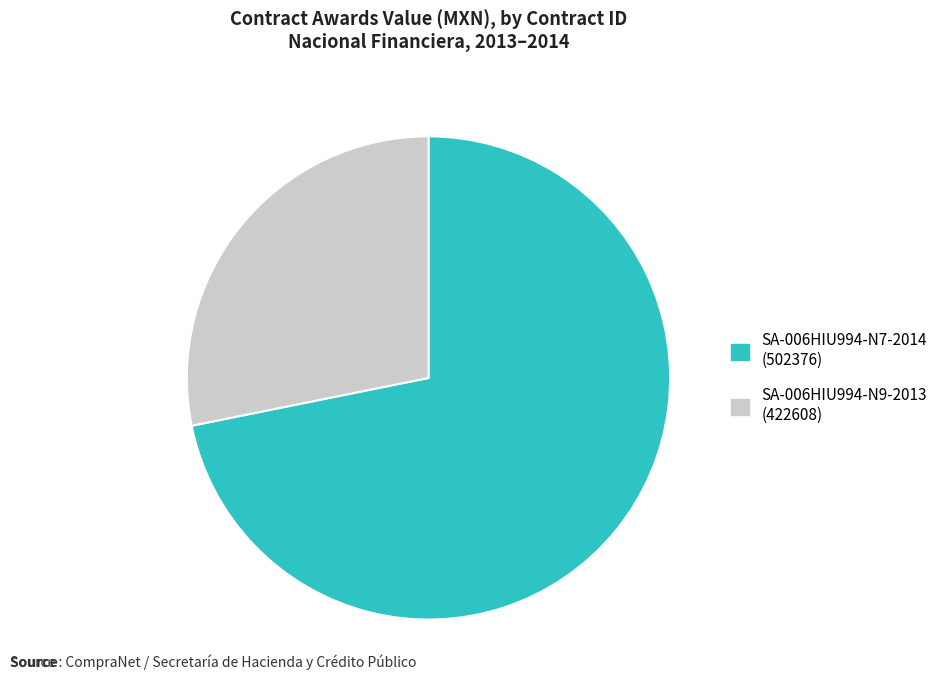

Does any single category account for the majority?

Yes